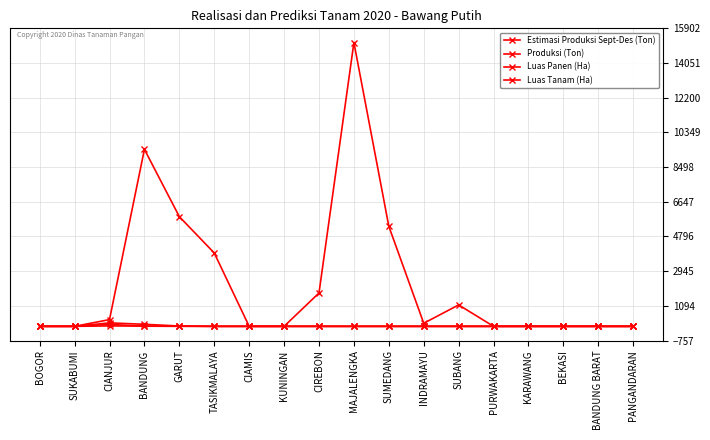

Reading left to right, transcribe all the data shown in this chart.

Estimasi Produksi Sept-Des (Ton): 0.0	0.0	359.5	9443.8	5852.9	3914.5	0.0	0.0	1778.8	15145.2	5338.6	164.0	1142.4	0.0	0.0	0.0	0.0	0.0
Produksi (Ton): 0.0	0.0	184.0	109.0	17.7	0.0	0.0	0.0	0.0	0.0	0.0	0.0	0.0	0.0	0.0	0.0	0.0	0.0
Luas Panen (Ha): 0.0	0.0	23.0	13.0	11.0	0.0	0.0	0.0	0.0	0.0	0.0	0.0	0.0	0.0	0.0	0.0	0.0	0.0
Luas Tanam (Ha): 0.0	0.0	103.0	9.0	0.0	0.0	0.0	0.0	0.0	0.0	0.0	0.0	0.0	0.0	0.0	0.0	0.0	0.0